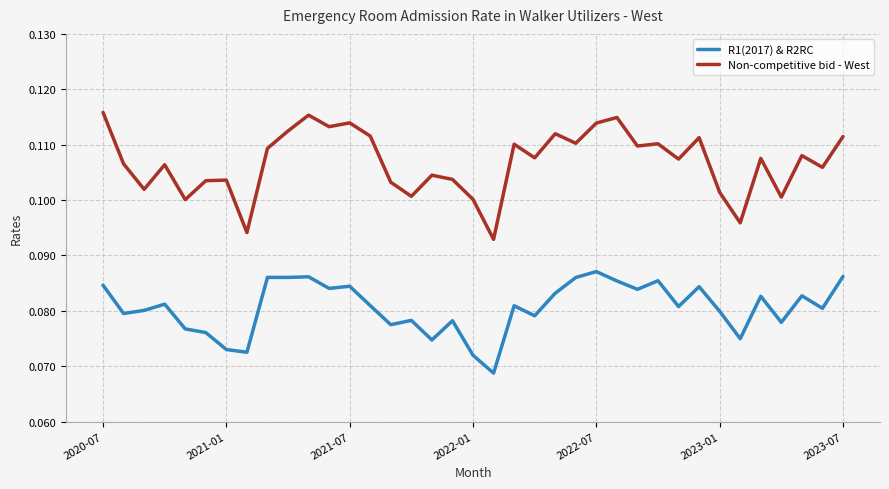

Is this an area chart (filled region under the line)?

No